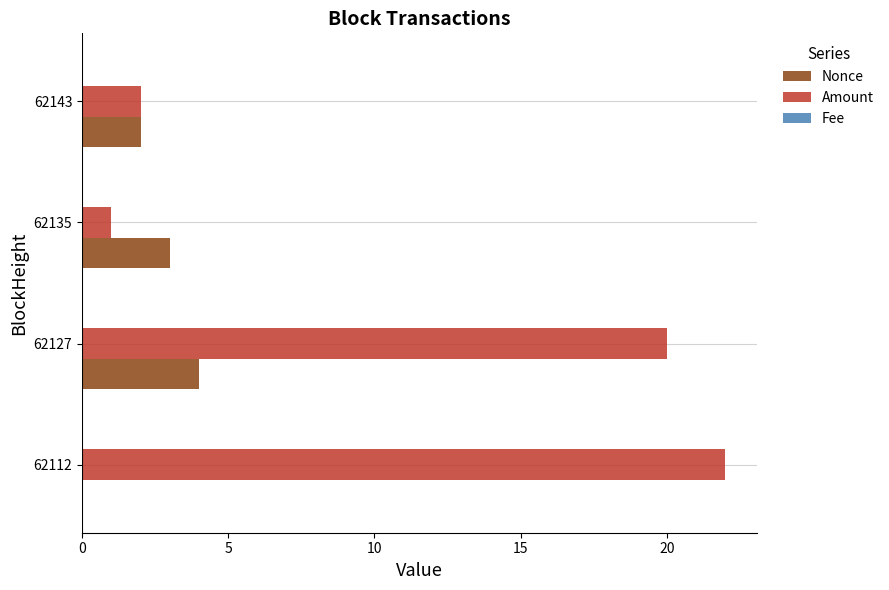

What is the average value of the Amount series?

11.2